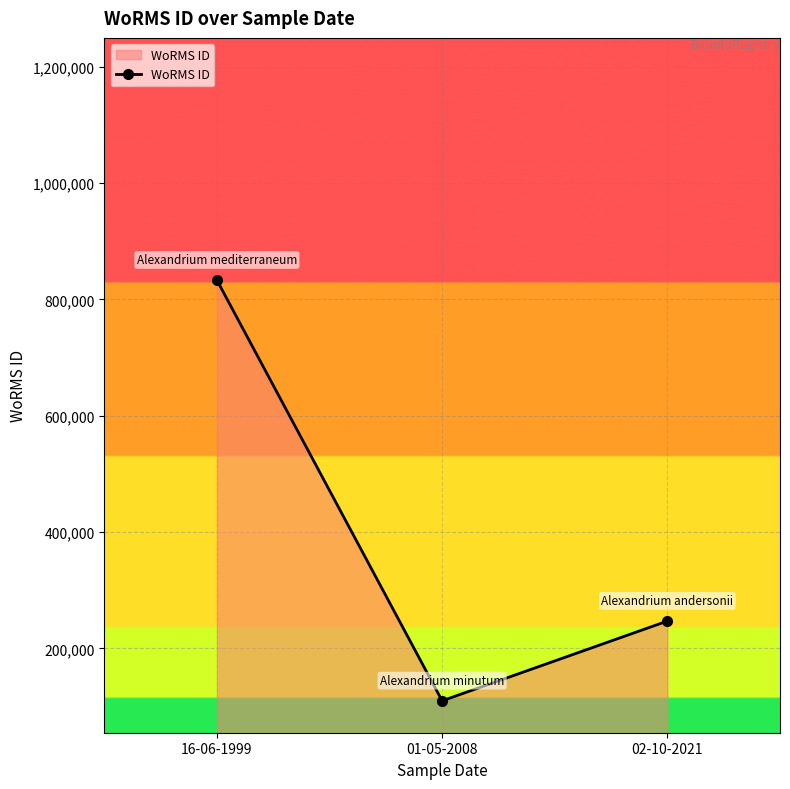

Between 16-06-1999 and 02-10-2021, which is larger?

16-06-1999